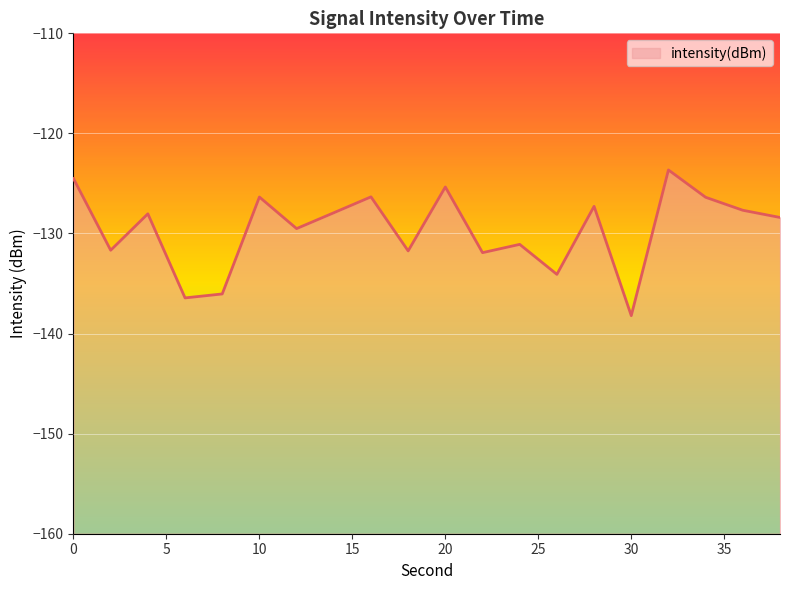

What is the minimum value shown in the chart?

-138.2